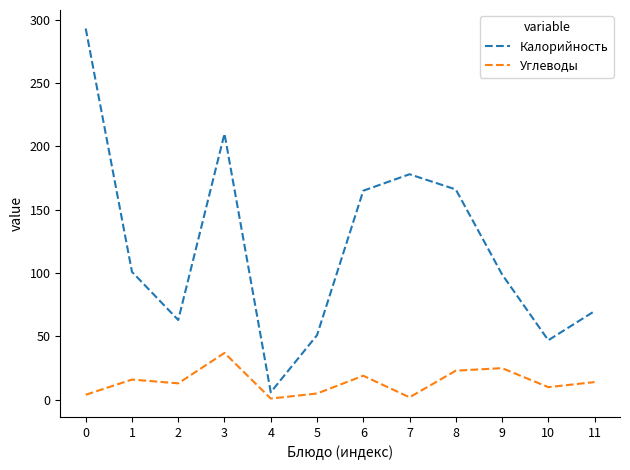

Rank the series by their maximum value, from highest to lowest.

Калорийность, Углеводы